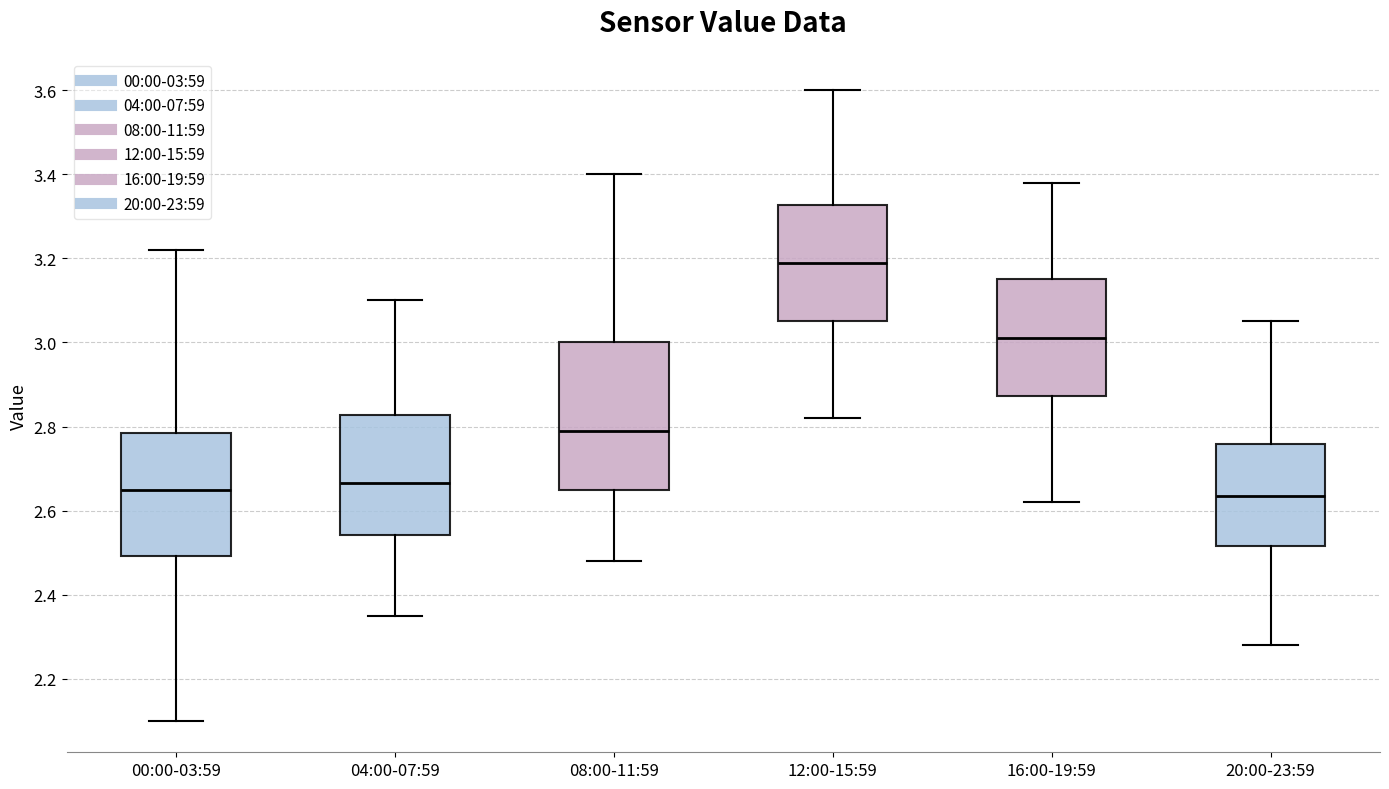

Reading left to right, read every box against the y-axis: the position of its median line, the range the box covers, and the ends of its whiskers. The values are not printed on the chart, so give them approximately, as read against the axis.

00:00-03:59: median 2.66, box 2.50 to 2.78, whiskers 2.10 to 3.22
04:00-07:59: median 2.66, box 2.54 to 2.82, whiskers 2.36 to 3.10
08:00-11:59: median 2.80, box 2.66 to 3.00, whiskers 2.48 to 3.40
12:00-15:59: median 3.20, box 3.06 to 3.32, whiskers 2.82 to 3.60
16:00-19:59: median 3.02, box 2.88 to 3.16, whiskers 2.62 to 3.38
20:00-23:59: median 2.64, box 2.52 to 2.76, whiskers 2.28 to 3.06